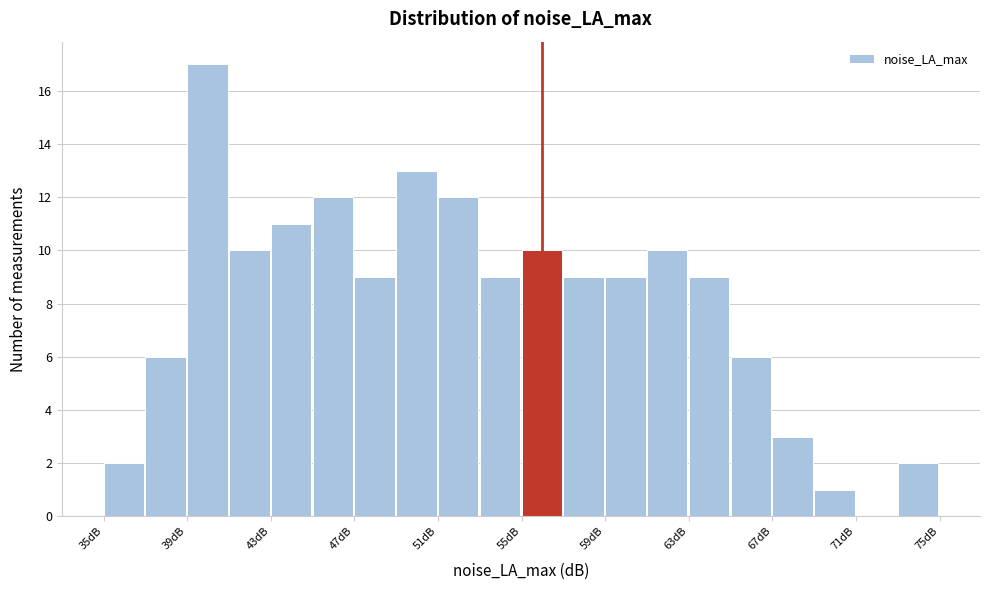

Read against the x-axis, roughly where is the centre of the tallest bar?

40.0